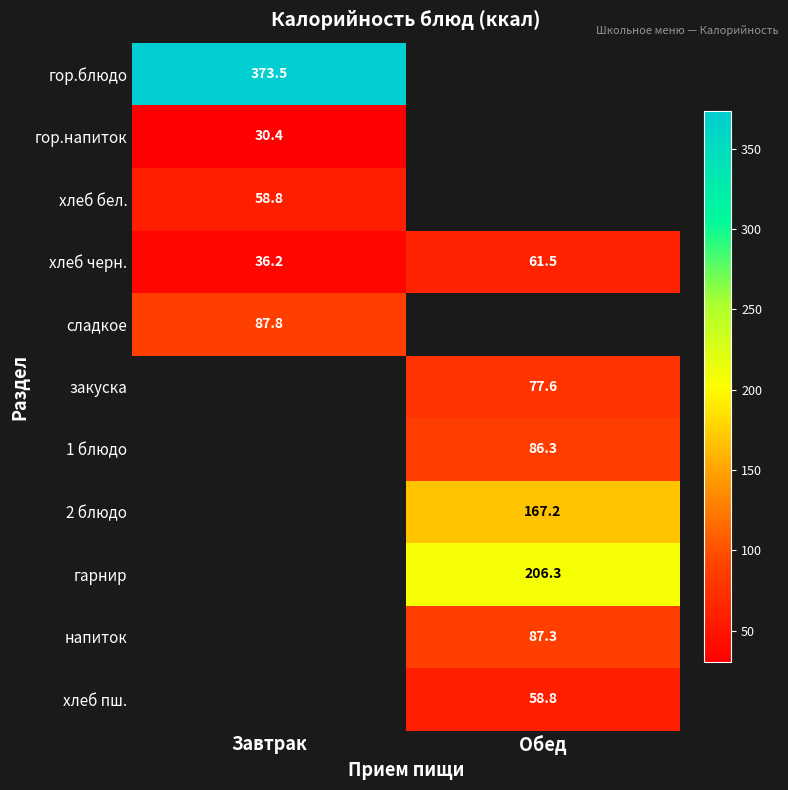

Which category has the lowest value in the хлеб черн. series?

Завтрак